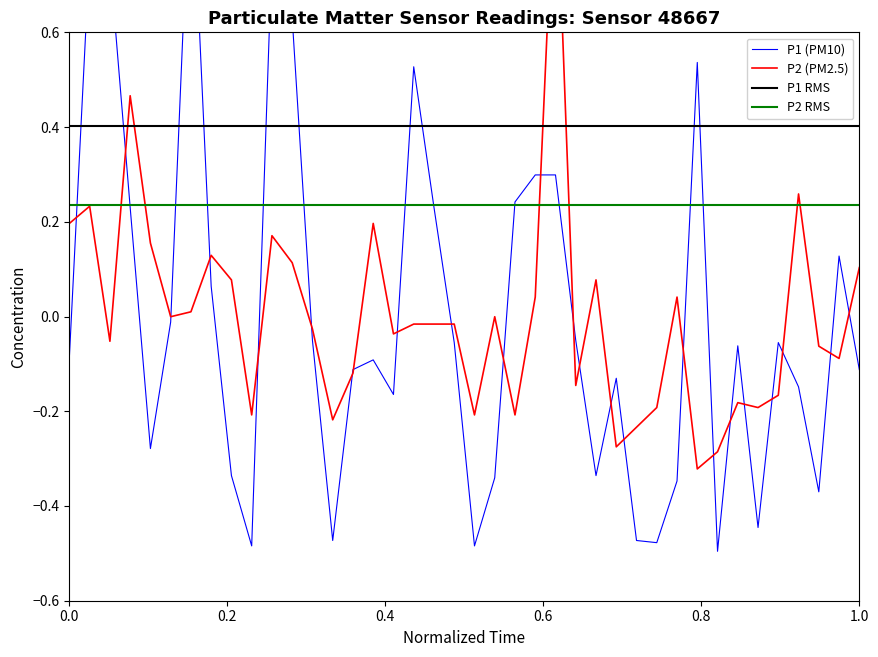

True or false: P1 and P2 intersect in this chart.

True